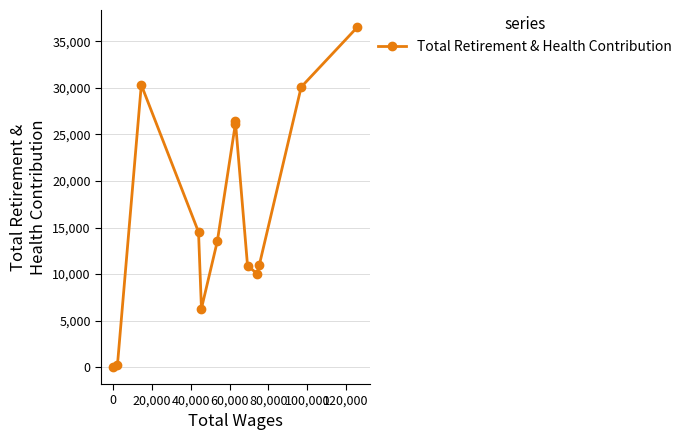

What is the sum of all values?

216035